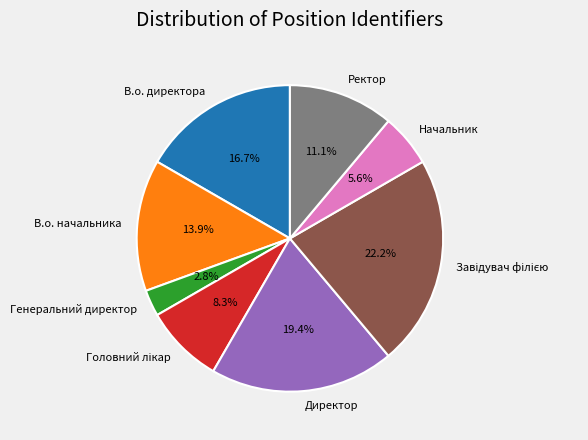

To the nearest percent, what portion does В.о. директора represent?

17%